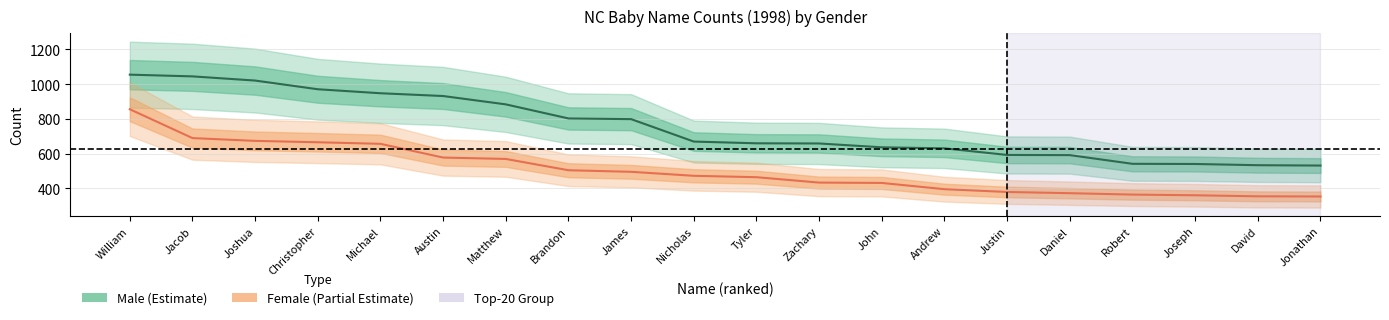

What is the label of the 7th point from the left?

Matthew